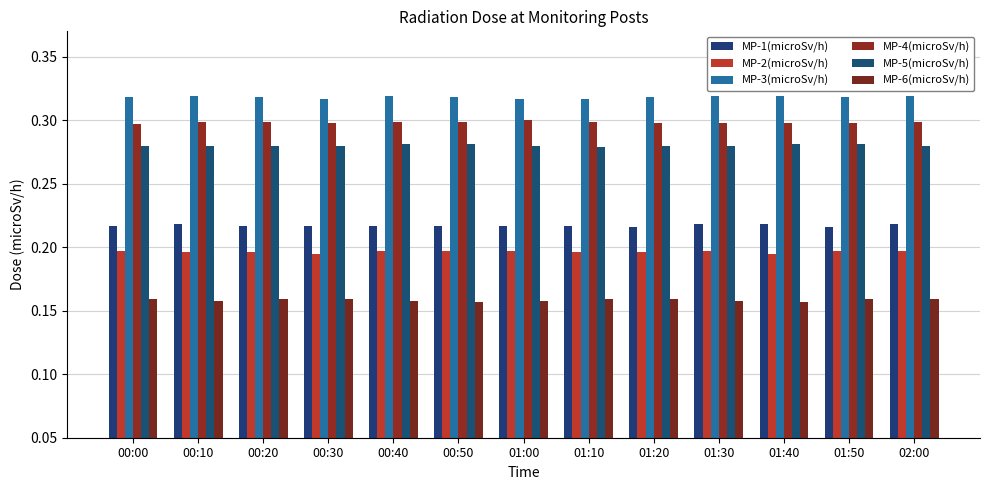

How many series are shown in this chart?

6